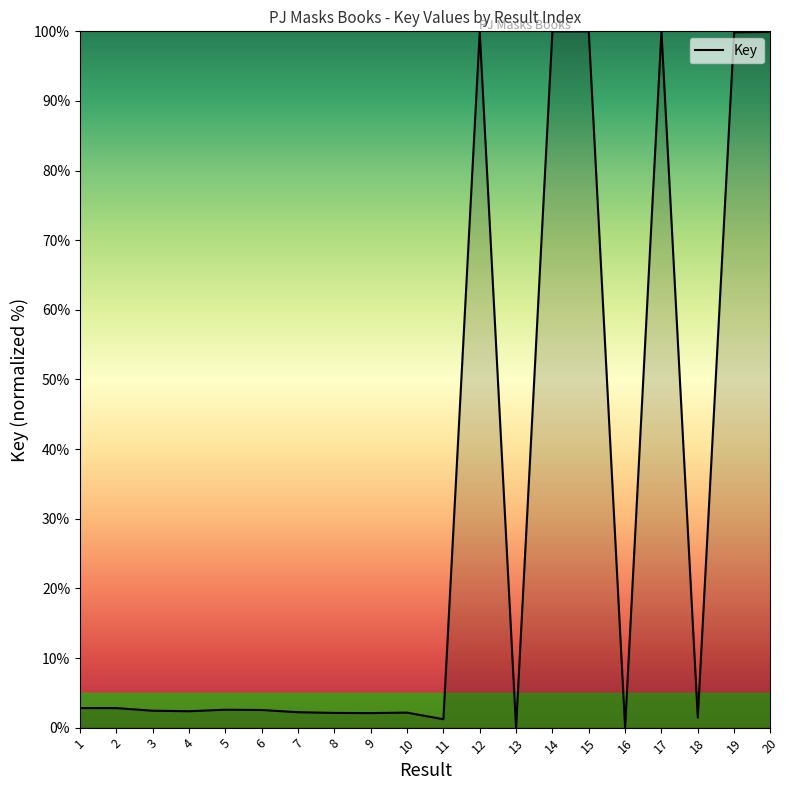

What is the greatest value displayed?

100.0